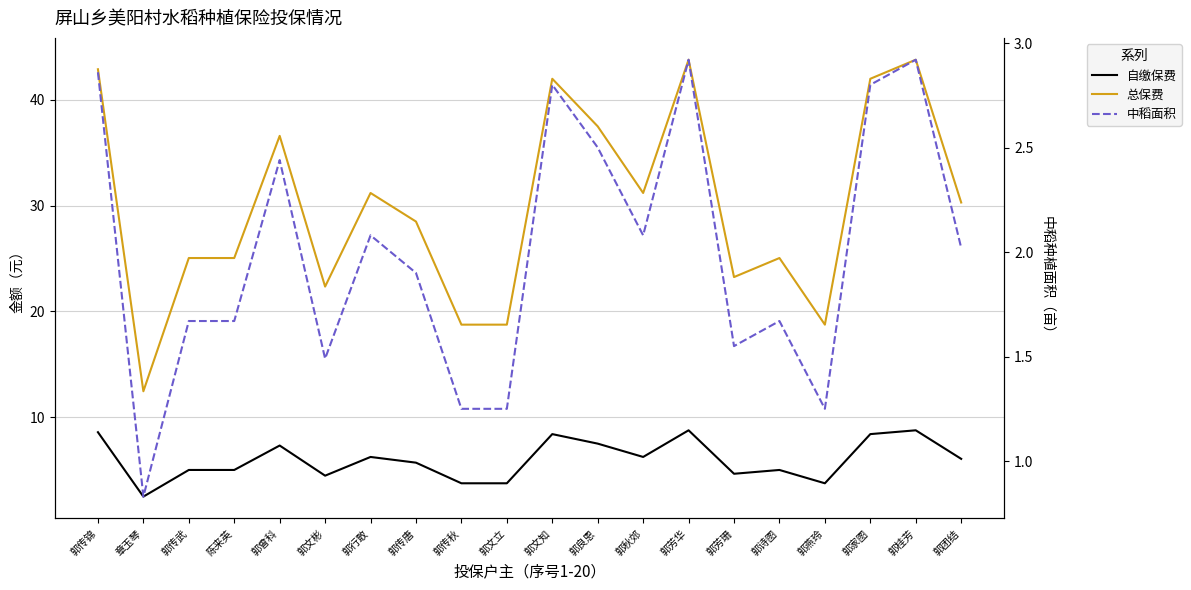

What is the total value across all series at 郭文立?

23.8